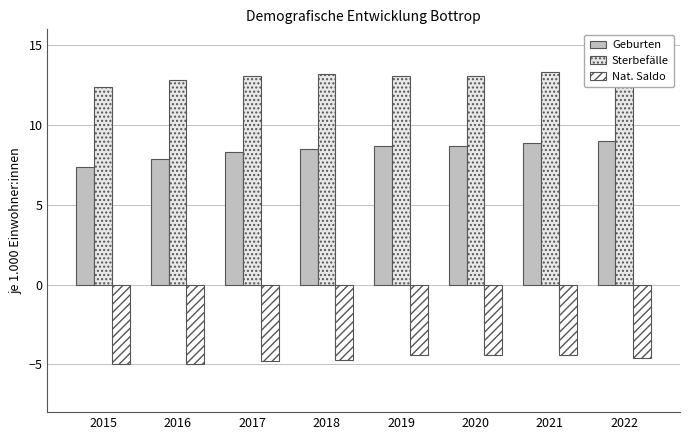

Reading left to right, what are all the values shown in this chart?

Geburten: 2015=7.4	2016=7.9	2017=8.3	2018=8.5	2019=8.7	2020=8.7	2021=8.9	2022=9.0
Sterbefälle: 2015=12.4	2016=12.8	2017=13.1	2018=13.2	2019=13.1	2020=13.1	2021=13.3	2022=13.6
Nat. Saldo: 2015=-5.0	2016=-5.0	2017=-4.8	2018=-4.7	2019=-4.4	2020=-4.4	2021=-4.4	2022=-4.6